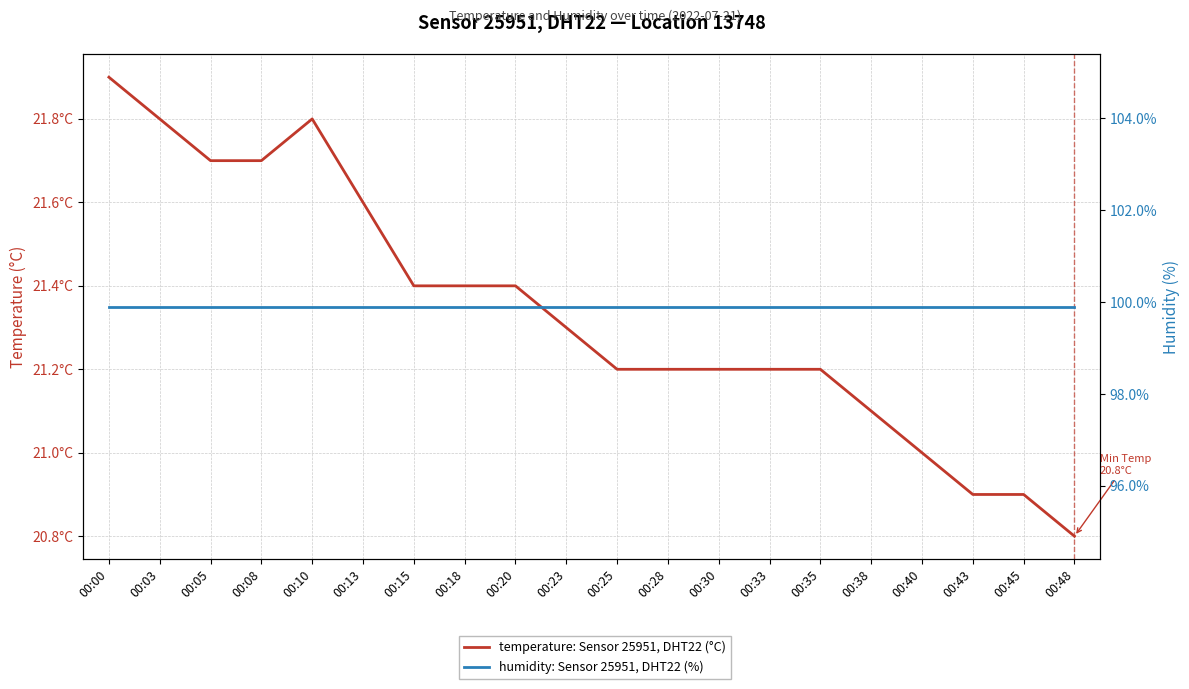

Between 00:20 and 00:40, which series saw the biggest shift?

temperature: Sensor 25951, DHT22 (°C)